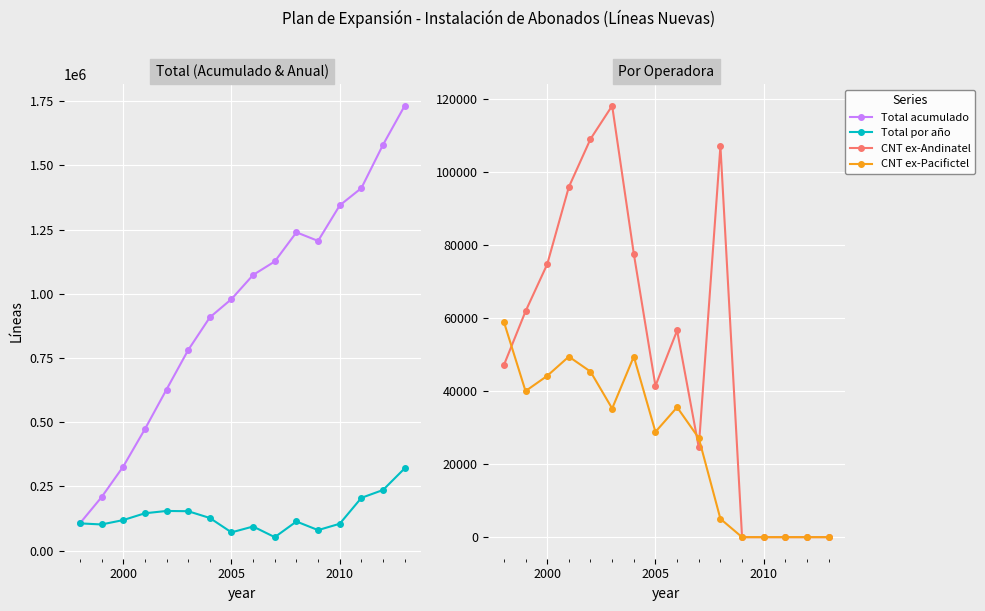

What are all the series names shown in the legend?

Total acumulado, Total por año, CNT ex-Andinatel, CNT ex-Pacifictel